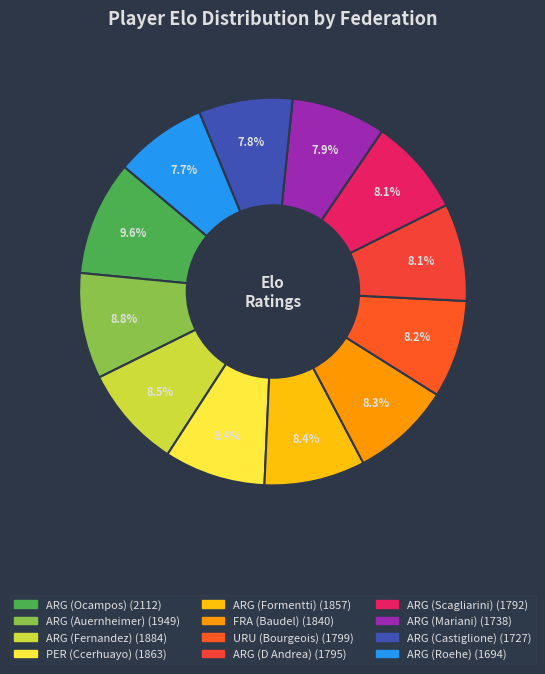

Count the number of slices in the pie.

12